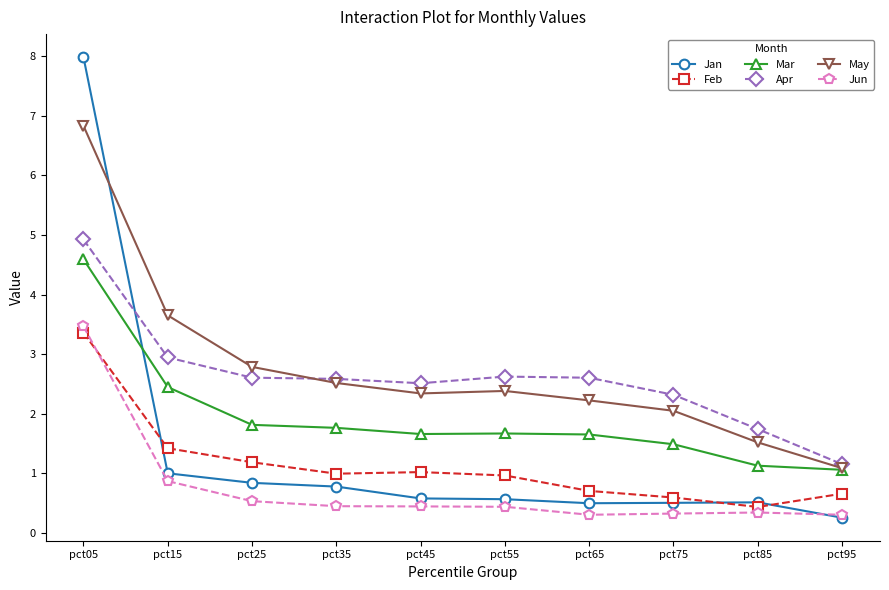

How many values in the May series exceed 2?

8